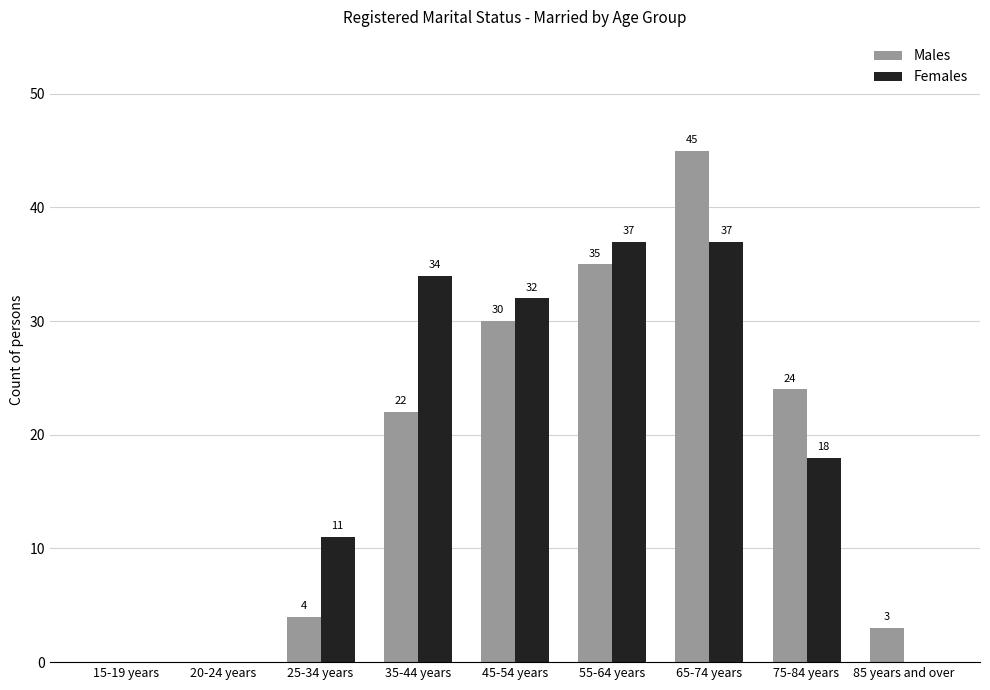

Are the bars grouped side by side (vs. stacked)?

Yes